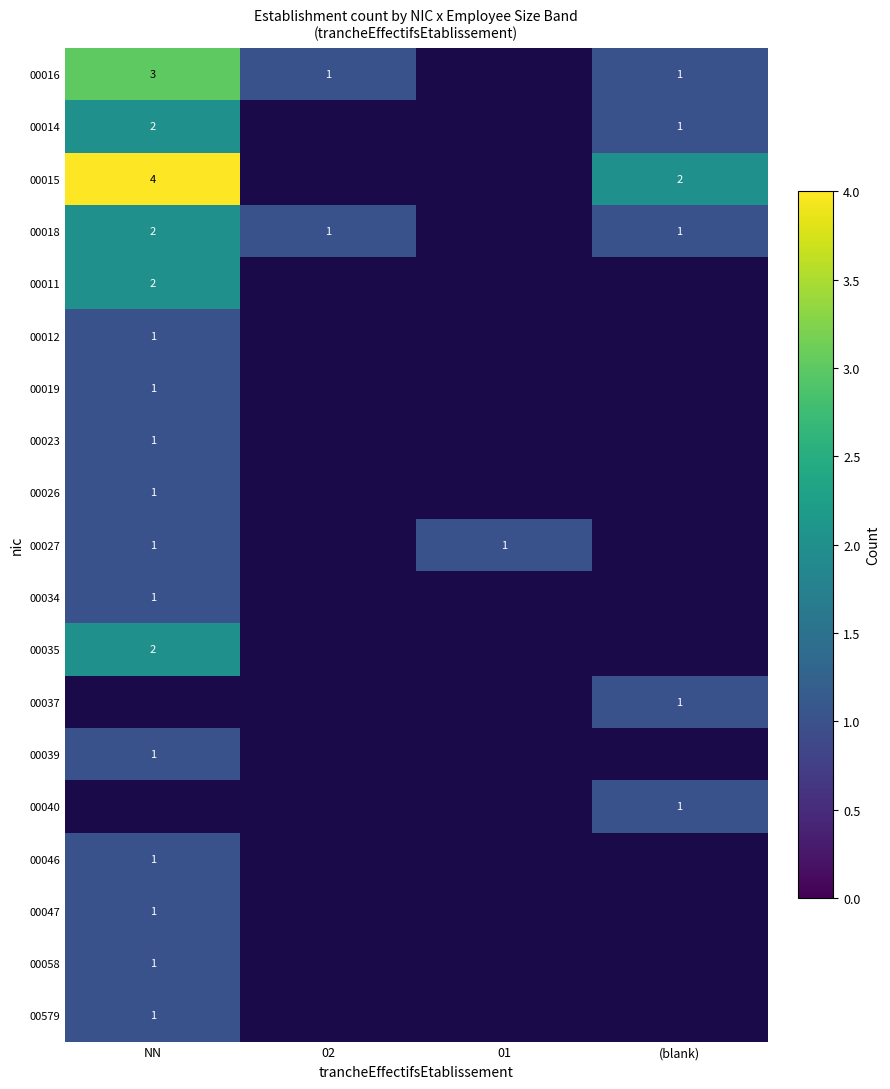

The value of 00014 at (blank) is 0.2. True or false?

False